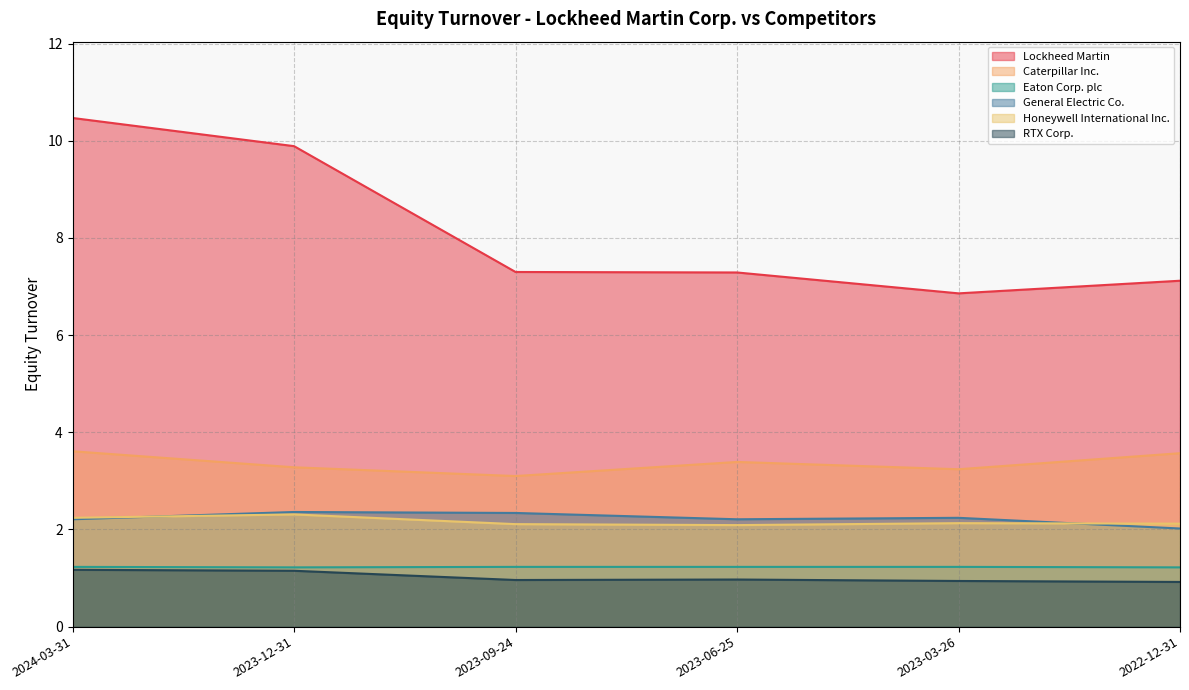

What is the average value of the Lockheed Martin series?

8.2